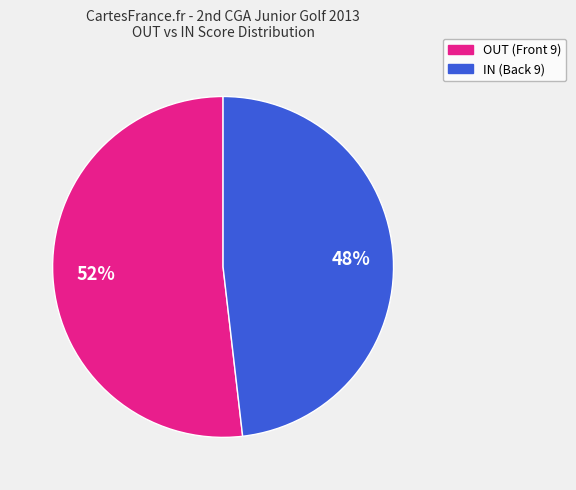

To the nearest percent, what is the difference between the largest and smallest slice percentages?

4%